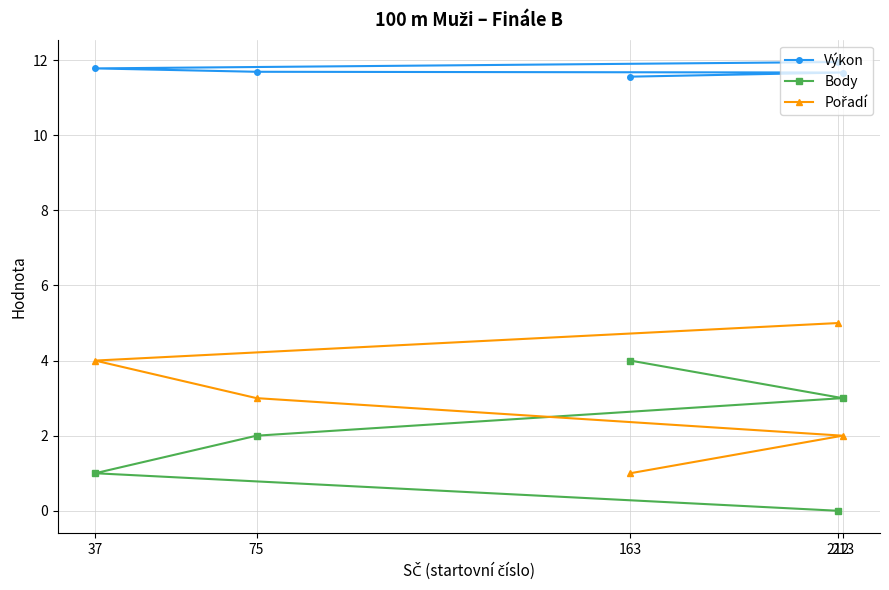

Rank the series by their maximum value, from highest to lowest.

Výkon, Pořadí, Body